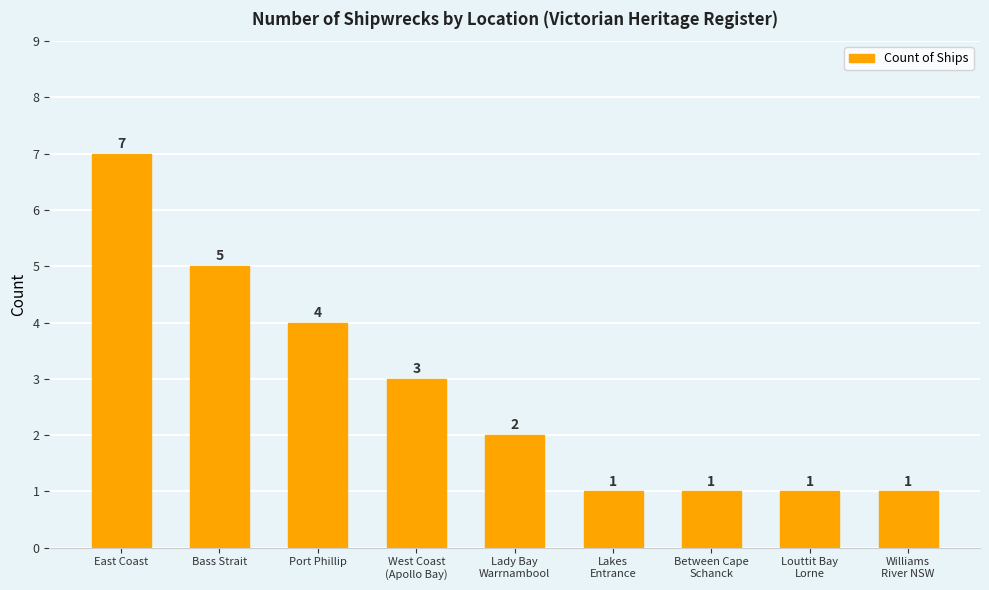

What is the difference between the maximum and minimum values?

6